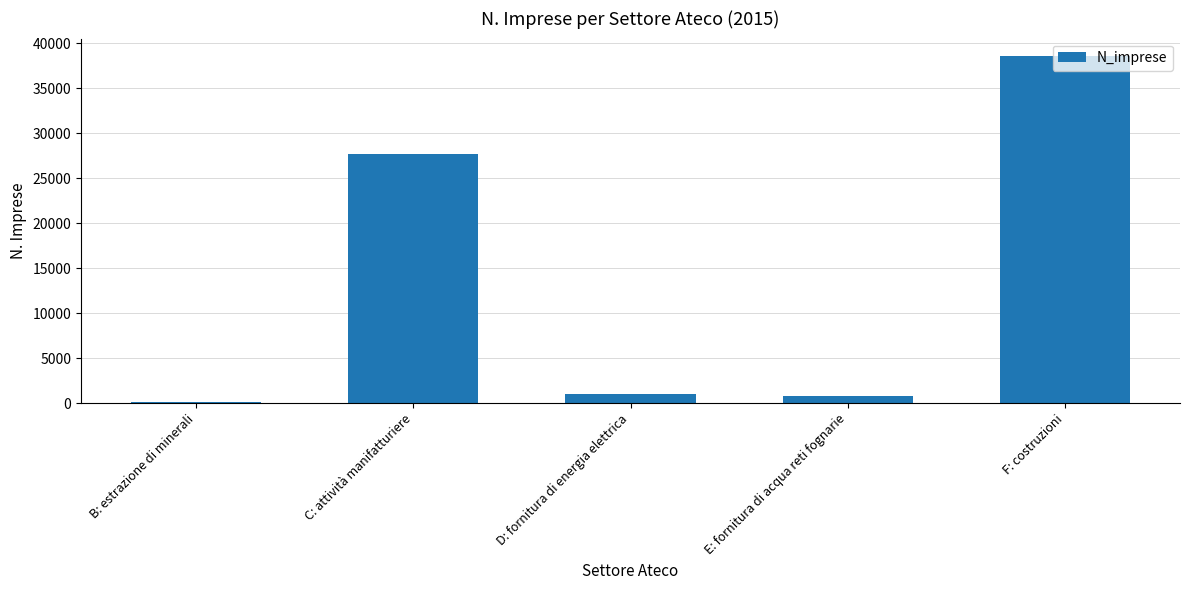

What is the difference between the maximum and minimum values?

38462